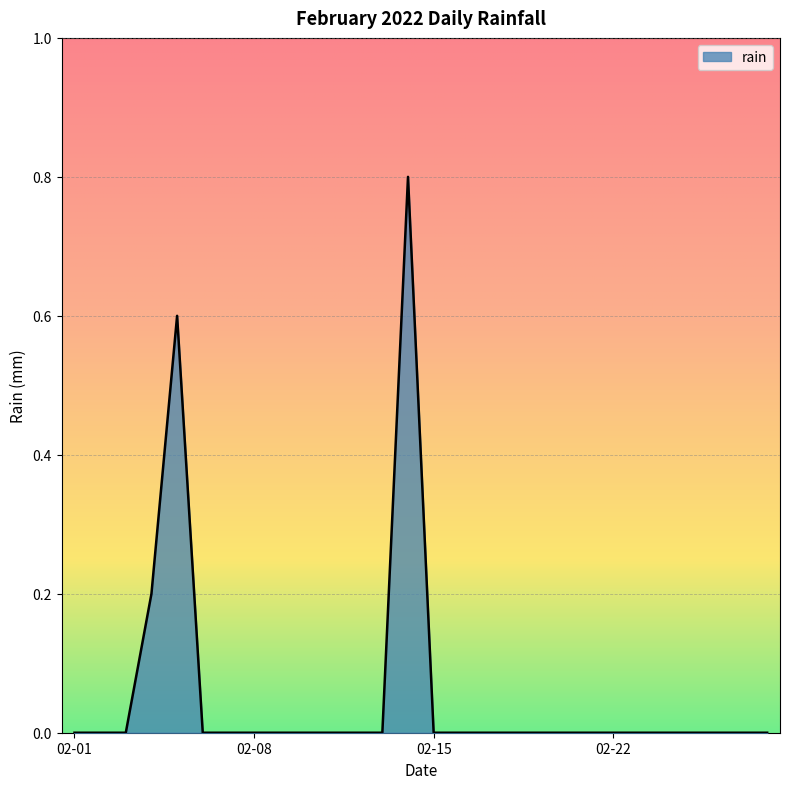

What is the maximum value shown in the chart?

0.8